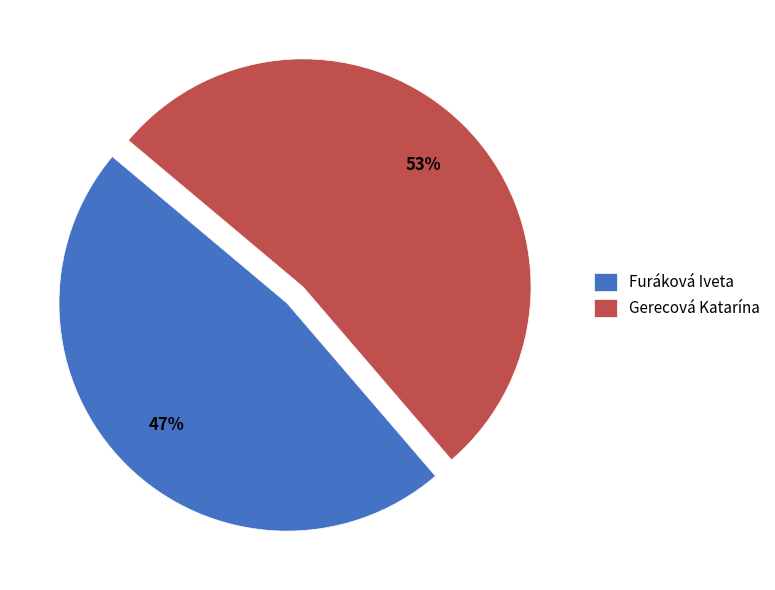

Does Gerecová Katarína represent more than half of the total?

Yes